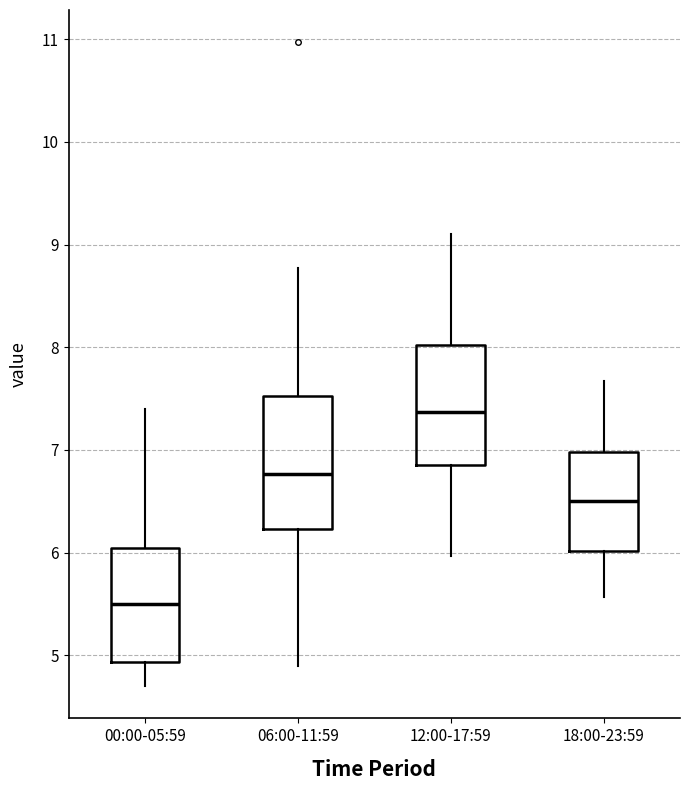

Which box has the highest median line?

12:00-17:59